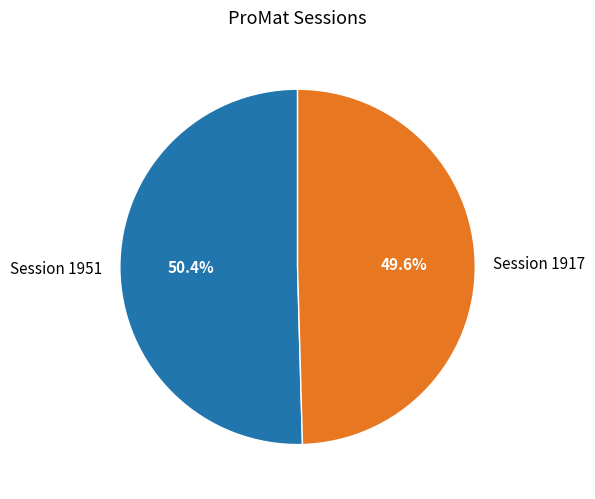

To the nearest percent, what is the difference between the largest and smallest slice percentages?

1%